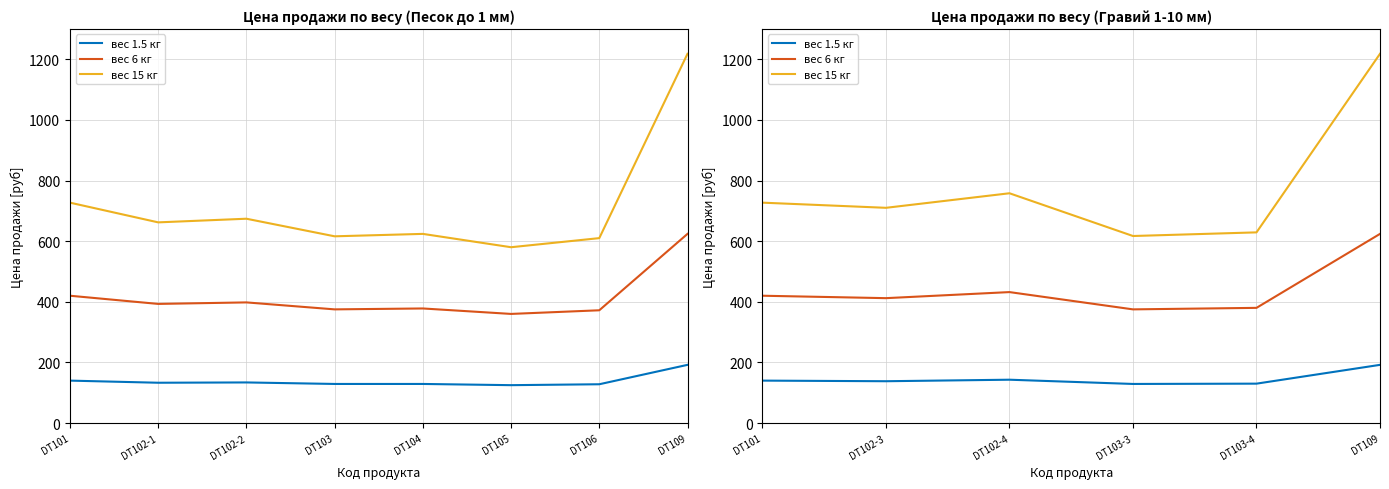

True or false: вес 15 кг has a value of 617 at DT103-3.

True